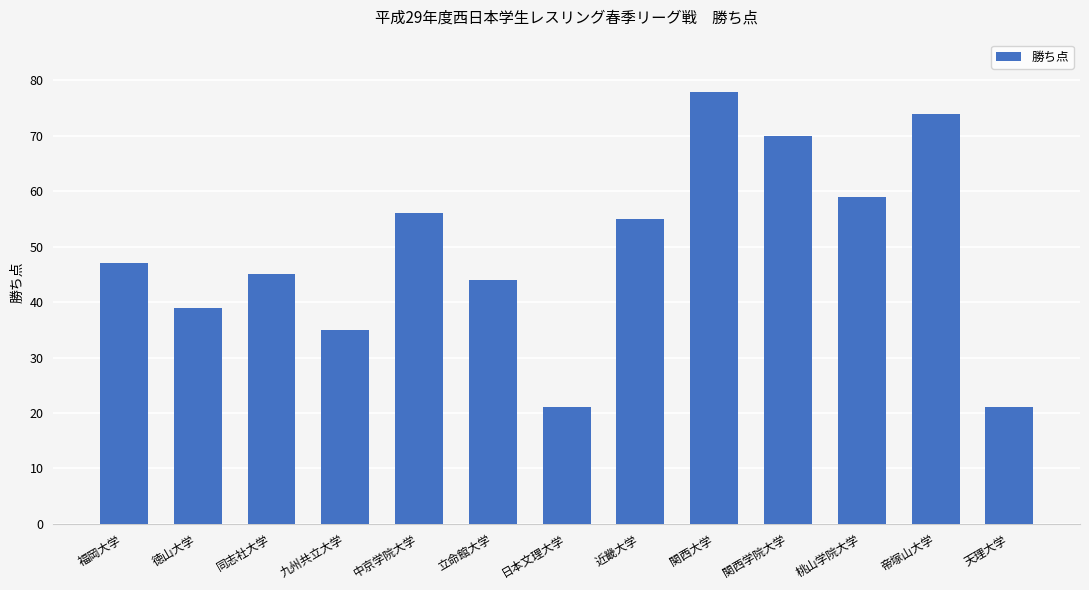

How many categories are shown in the chart?

13